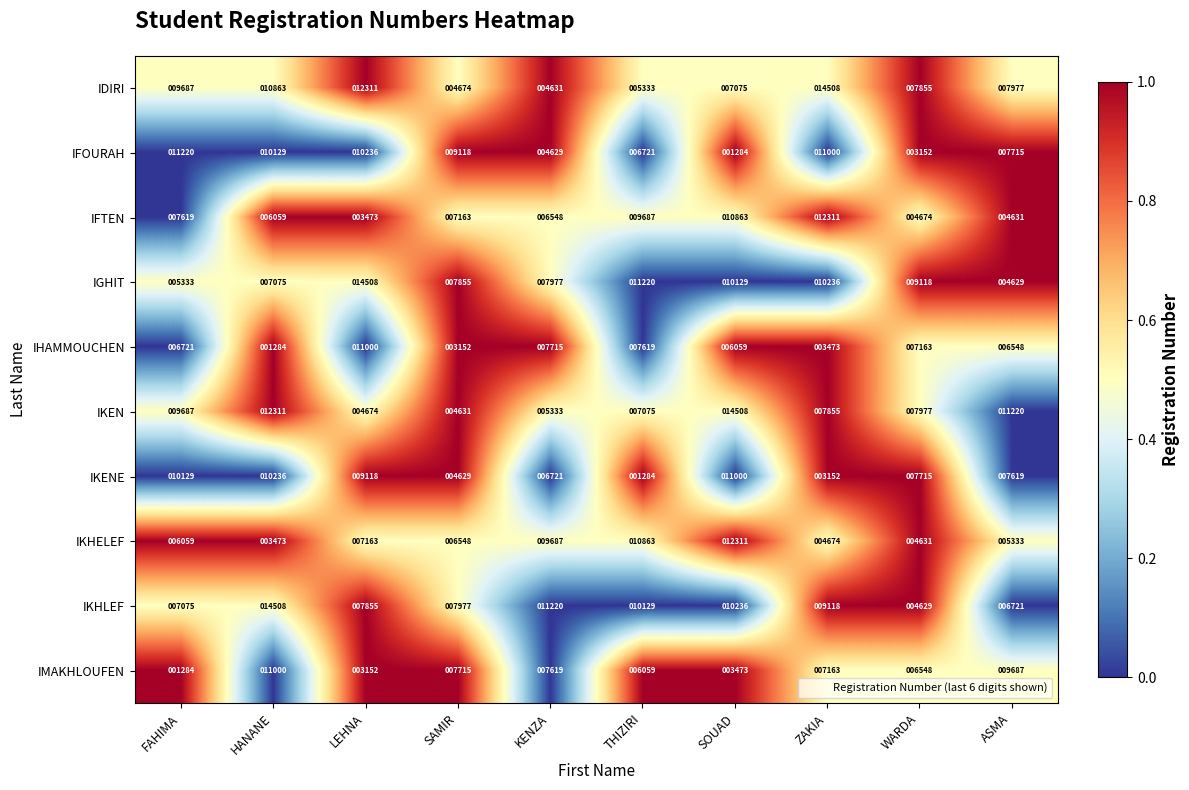

True or false: IFTEN has a value of 10863 at SOUAD.

True